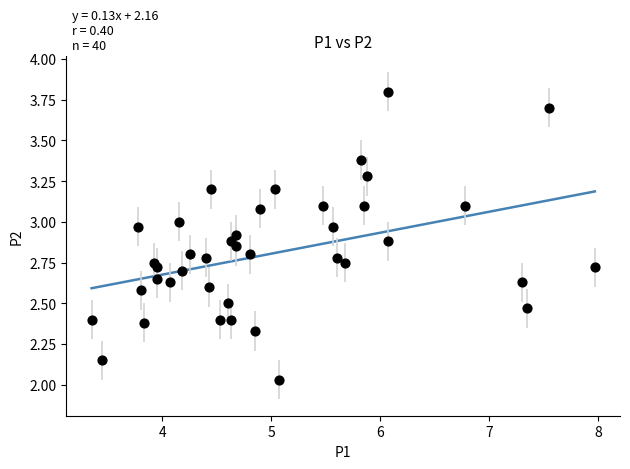

What is the range of X values (max minus min)?

4.6